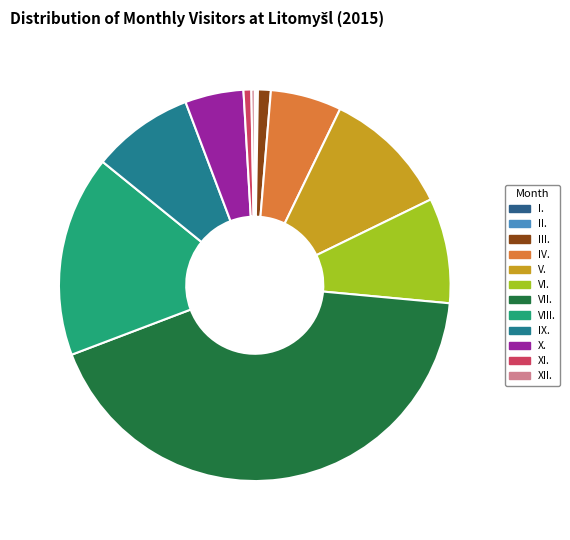

What is the smallest slice in the pie chart?

I.